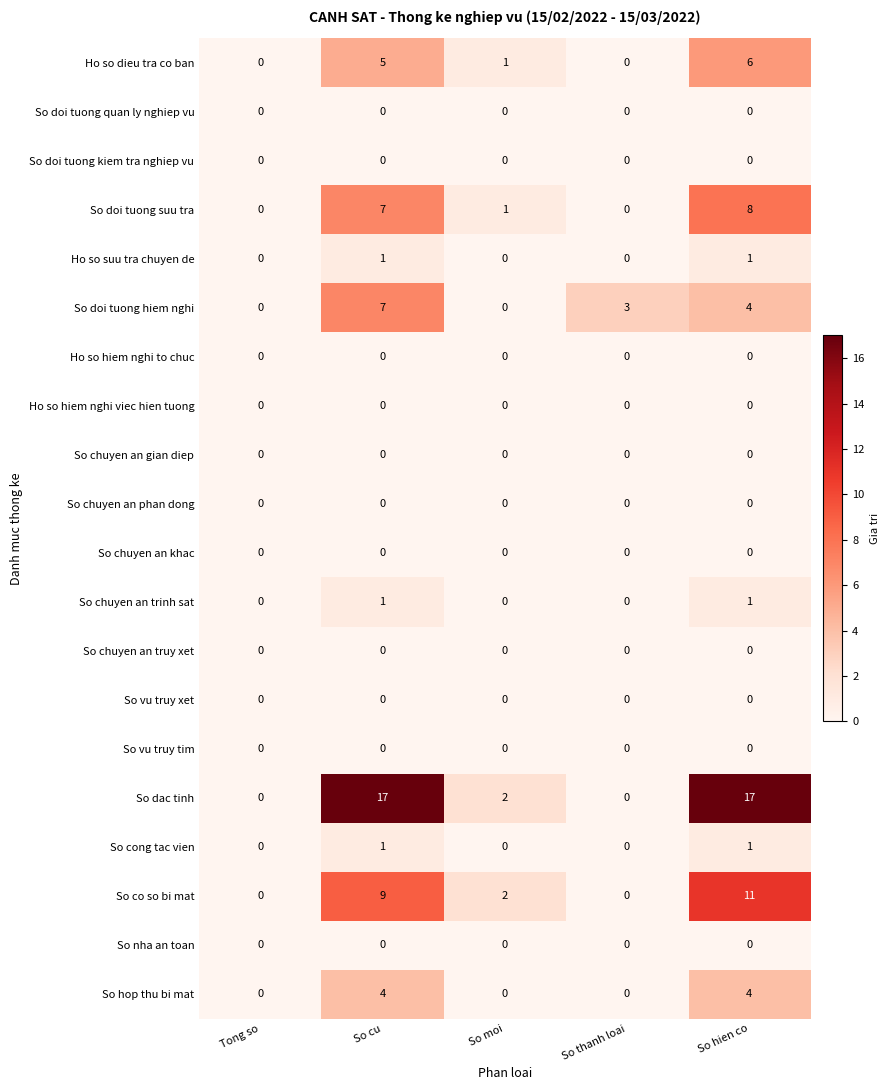

Which series has the widest spread of values?

So dac tinh